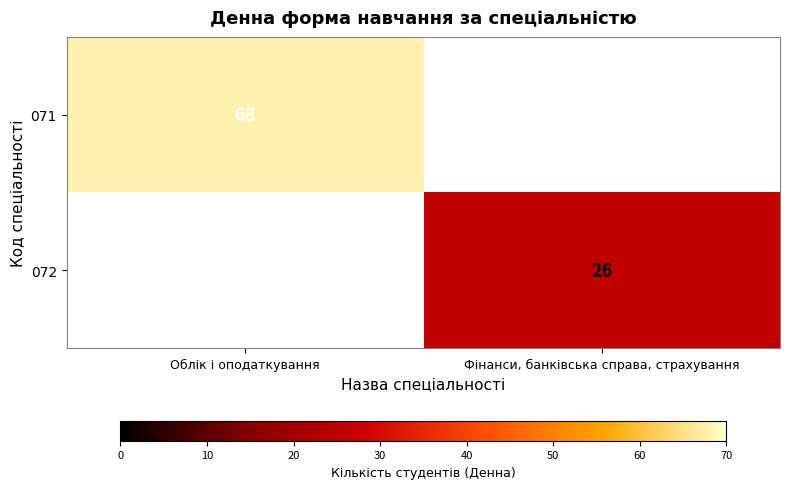

Is it true that 071 equals 68 at Облік і оподаткування?

True